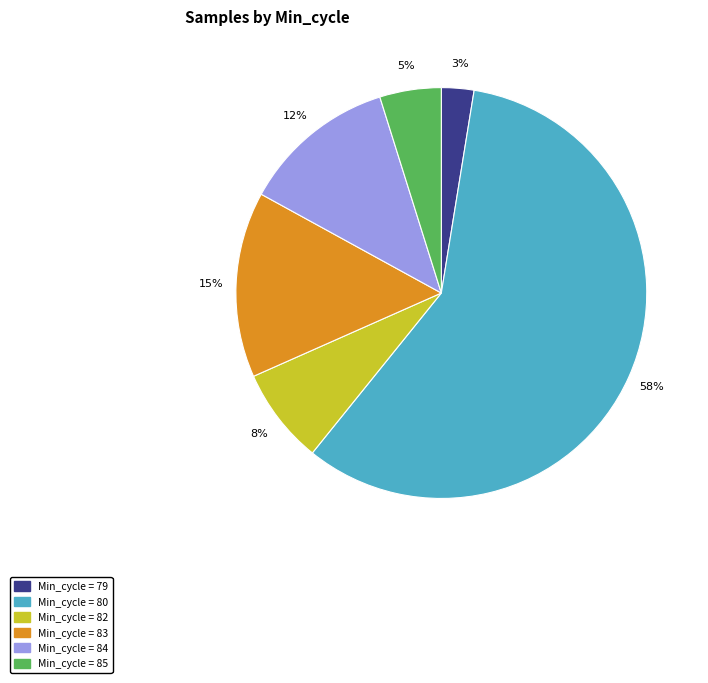

To the nearest percent, what is the average slice percentage?

17%